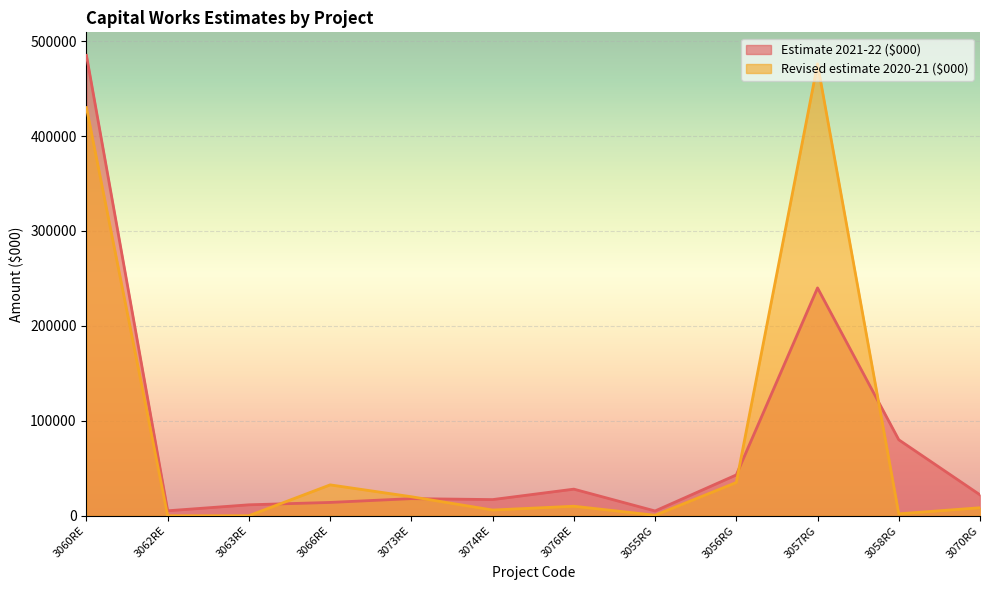

How many lines are shown in the chart?

2